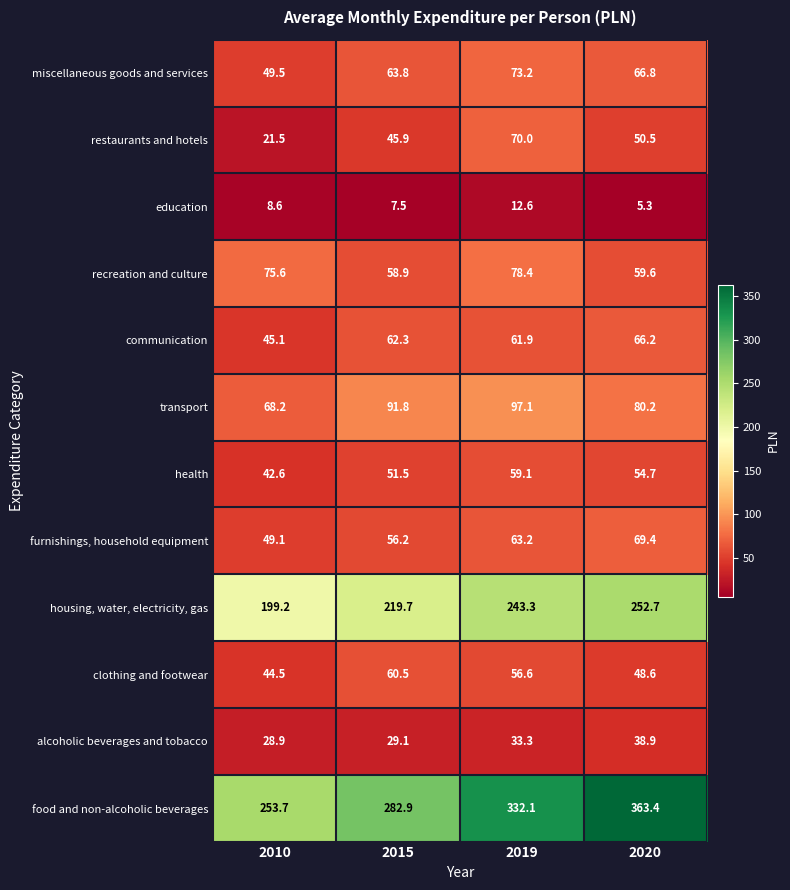

At which category is the sum across all series the highest?

2019